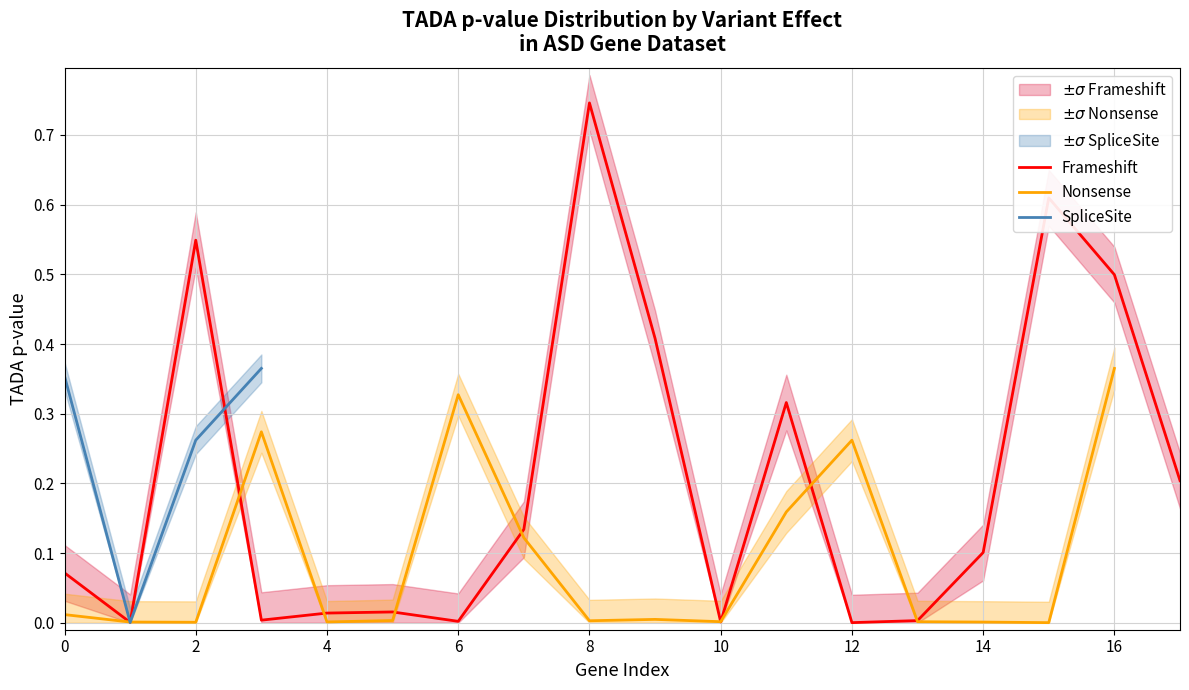

The Frameshift series shows 0.0 at 6. True or false?

True